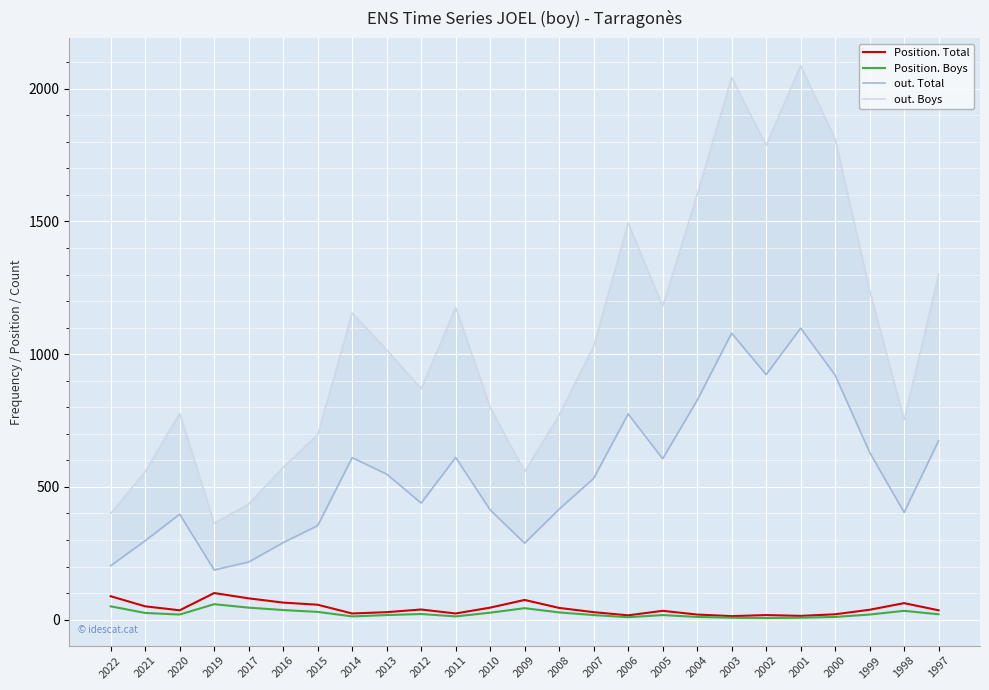

Reading left to right, transcribe all the data shown in this chart.

Position. Total: 2022=88	2021=50	2020=35	2019=100	2017=80	2016=64	2015=56	2014=23	2013=28	2012=38	2011=23	2010=45	2009=74	2008=44	2007=28	2006=16	2005=33	2004=19	2003=13	2002=17	2001=14	2000=20	1999=37	1998=62	1997=35
Position. Boys: 2022=50	2021=25	2020=19	2019=58	2017=45	2016=36	2015=29	2014=12	2013=17	2012=21	2011=12	2010=26	2009=43	2008=27	2007=17	2006=9	2005=17	2004=10	2003=7	2002=6	2001=7	2000=10	1999=19	1998=33	1997=20
out. Total: 2022=203	2021=297	2020=397	2019=187	2017=217	2016=290	2015=354	2014=610	2013=548	2012=439	2011=611	2010=413	2009=288	2008=416	2007=532	2006=775	2005=606	2004=826	2003=1079	2002=923	2001=1098	2000=921	1999=630	1998=404	1997=674
out. Boys: 2022=400	2021=557	2020=777	2019=363	2017=435	2016=574	2015=696	2014=1155	2013=1016	2012=870	2011=1176	2010=800	2009=557	2008=771	2007=1030	2006=1494	2005=1180	2004=1601	2003=2042	2002=1787	2001=2087	2000=1811	1999=1240	1998=752	1997=1299